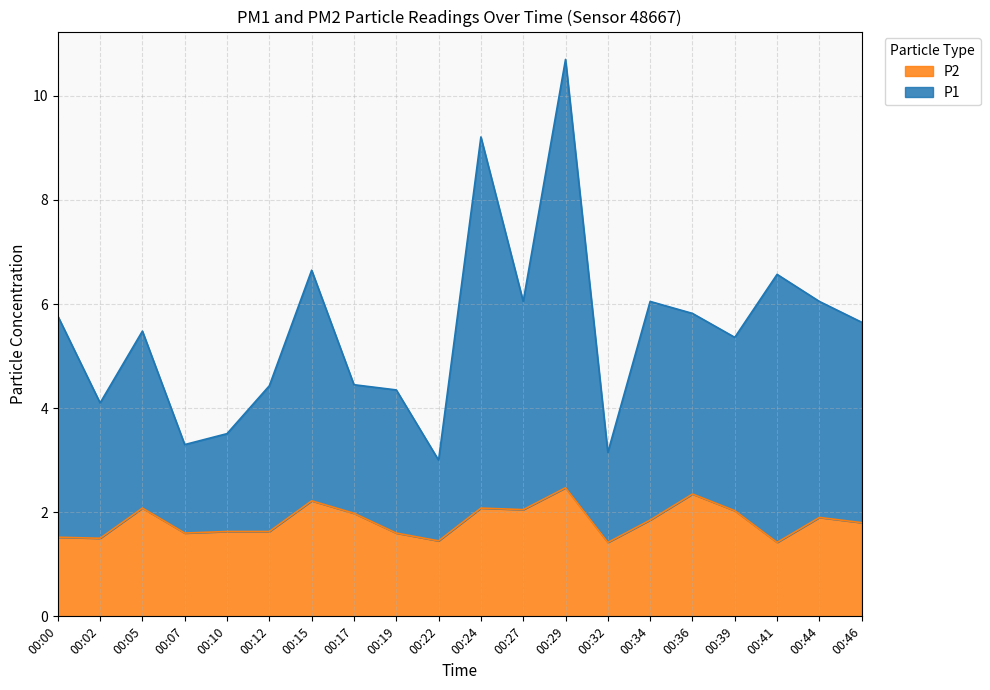

How many categories are shown in the chart?

20